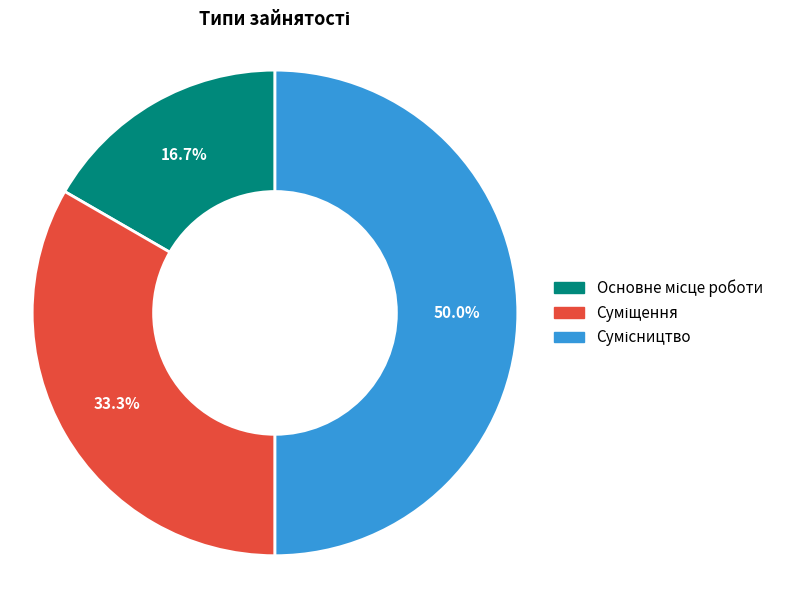

How many slices are in this pie chart?

3